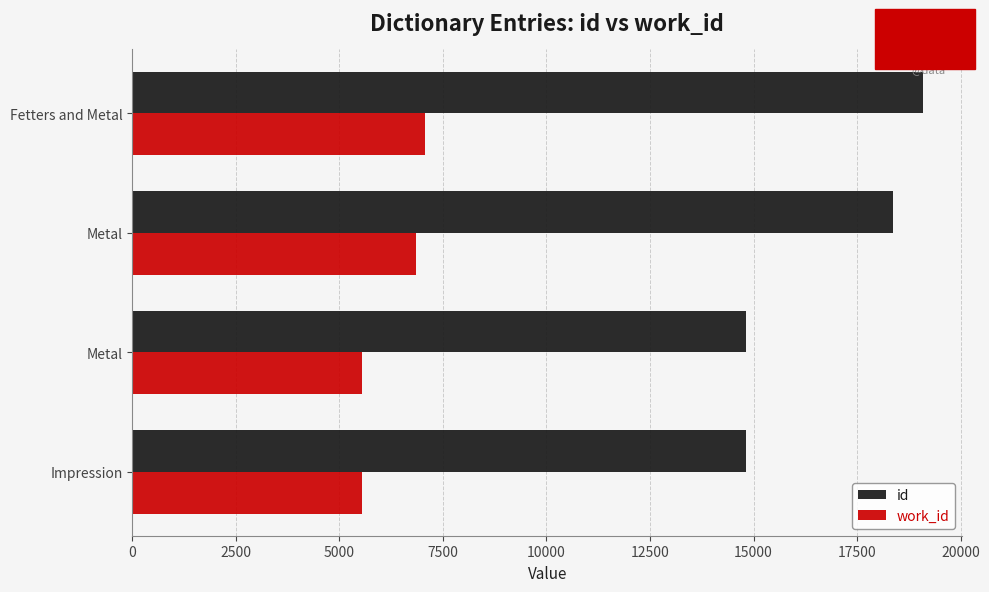

How many values in the id series are below 18360?

2